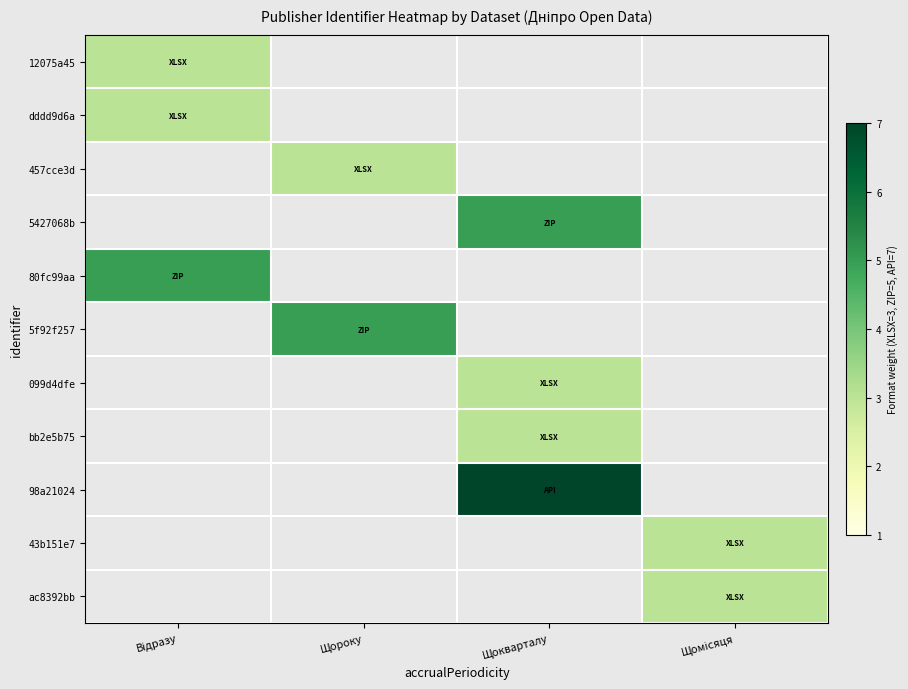

At how many categories does at least one series exceed 3?

3